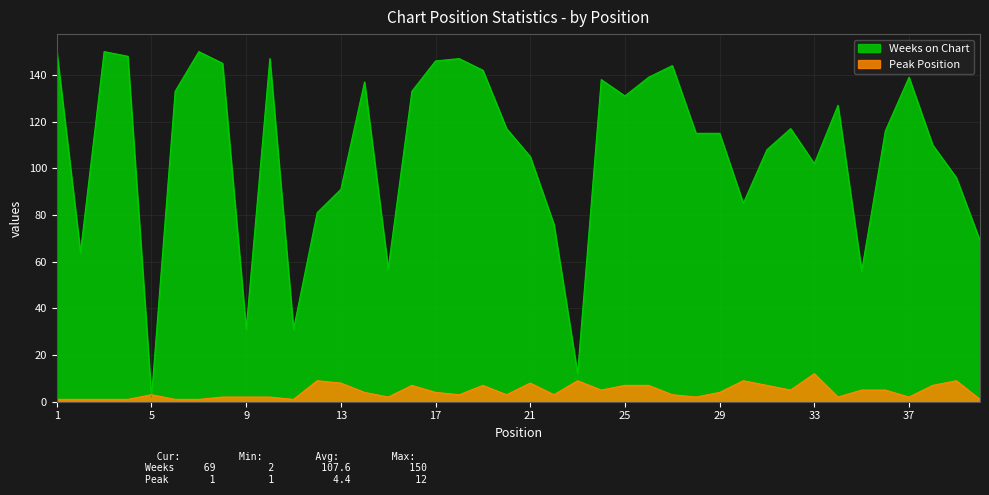

Reading left to right, what are all the values shown in this chart?

Weeks on Chart: 1=150	2=64	3=150	4=148	5=2	6=133	7=150	8=145	9=31	10=147	11=31	12=81	13=91	14=137	15=57	16=133	17=146	18=147	19=142	20=117	21=105	22=76	23=12	24=138	25=131	26=139	27=144	28=115	29=115	30=85	31=108	32=117	33=102	34=127	35=56	36=116	37=139	38=110	39=96	40=69
Peak Position: 1=1	2=1	3=1	4=1	5=3	6=1	7=1	8=2	9=2	10=2	11=1	12=9	13=8	14=4	15=2	16=7	17=4	18=3	19=7	20=3	21=8	22=3	23=9	24=5	25=7	26=7	27=3	28=2	29=4	30=9	31=7	32=5	33=12	34=2	35=5	36=5	37=2	38=7	39=9	40=1